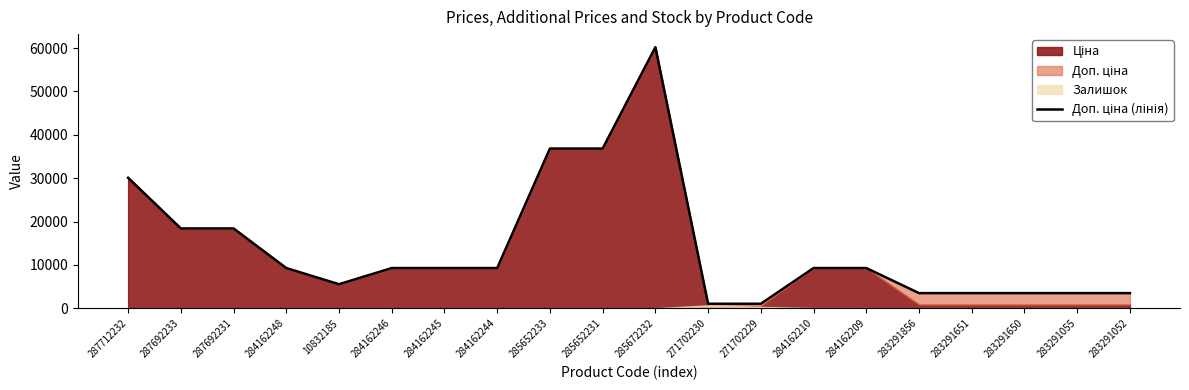

Reading left to right, extract all data points from this chart.

30102.8	18420.9	18420.9	9290.5	5560.3	9290.5	9290.5	9290.5	36841.8	36841.8	60205.6	1060.0	1060.0	9290.5	9290.5	3511.9	3511.9	3511.9	3511.9	3511.9